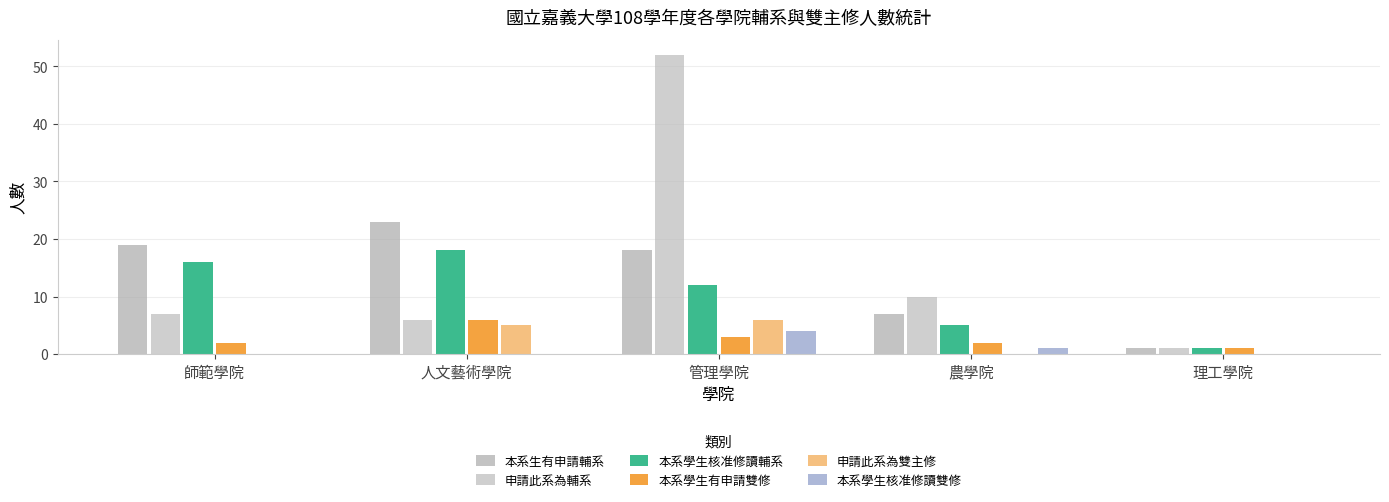

How many distinct data groups are displayed?

6